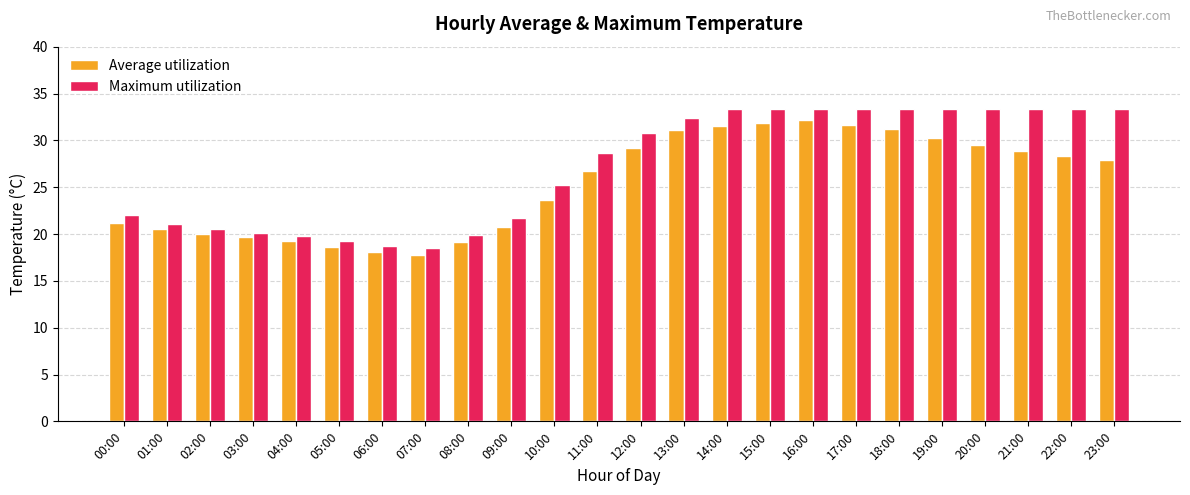

At which label does Average utilization reach its peak?

16:00